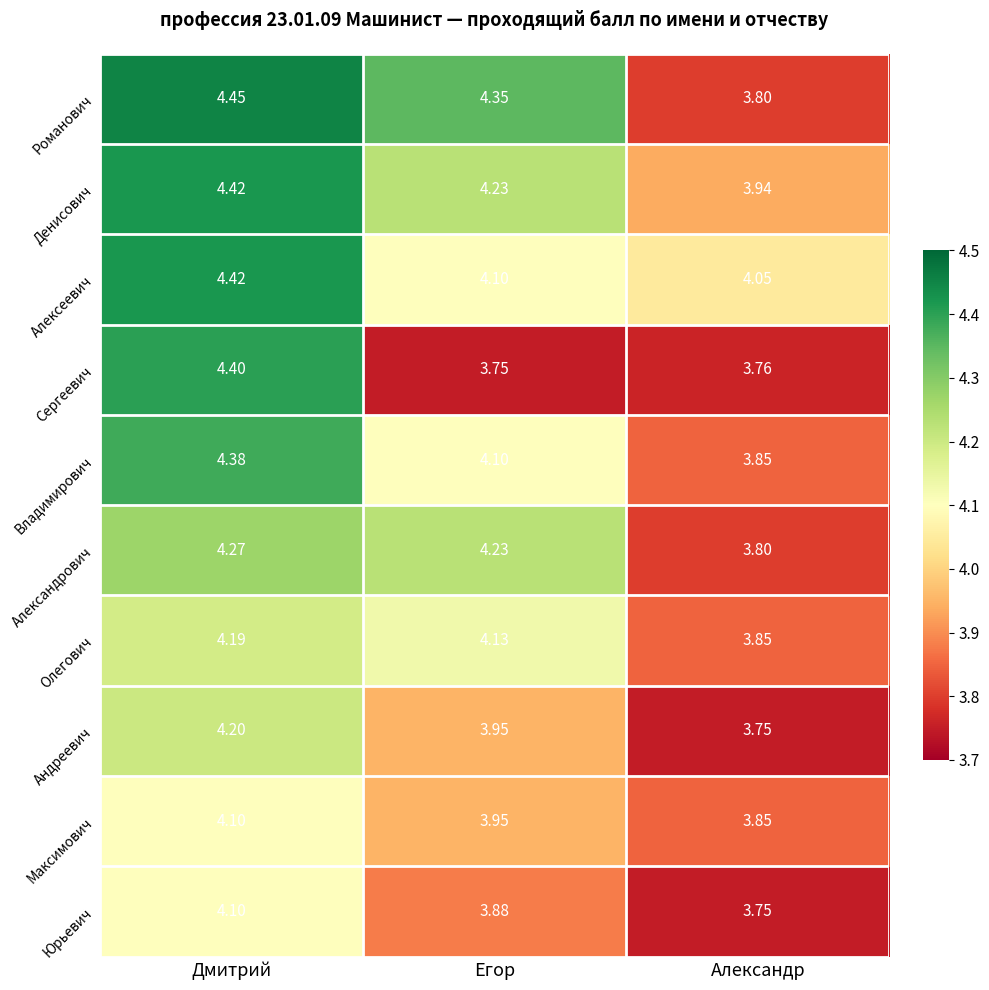

Between Егор and Александр, which series saw the biggest shift?

Романович